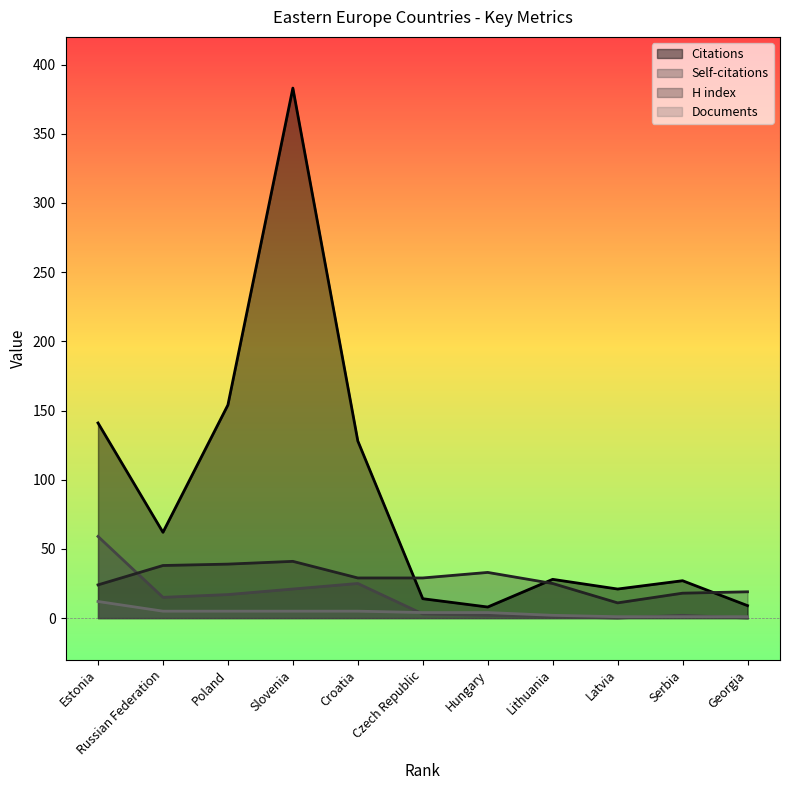

True or false: Citations has a value of 21 at Latvia.

True